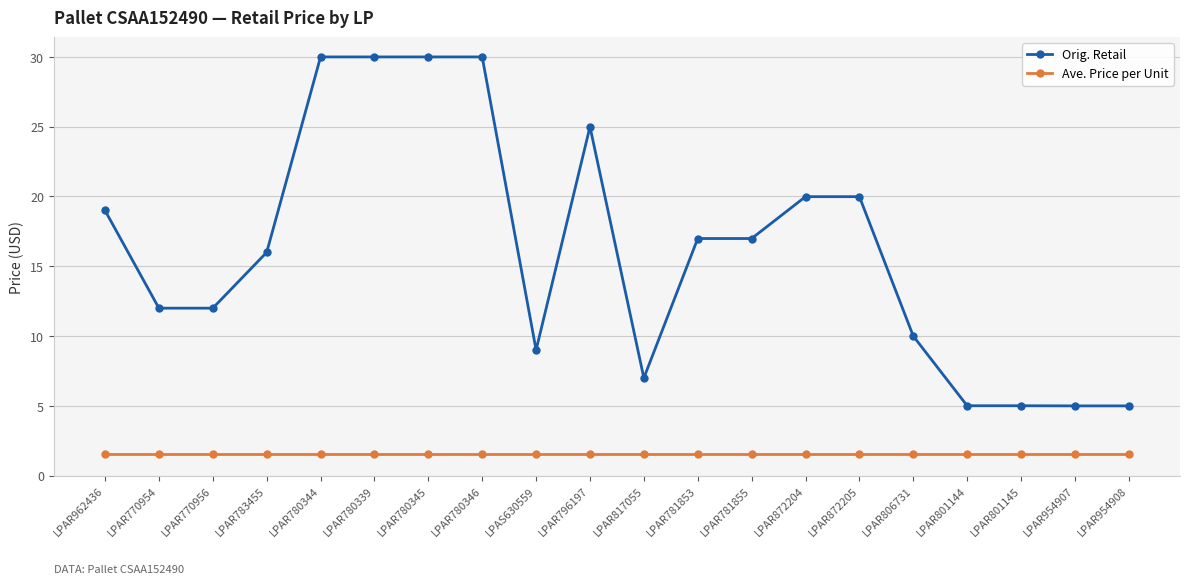

True or false: Orig. Retail and Ave. Price per Unit intersect in this chart.

False